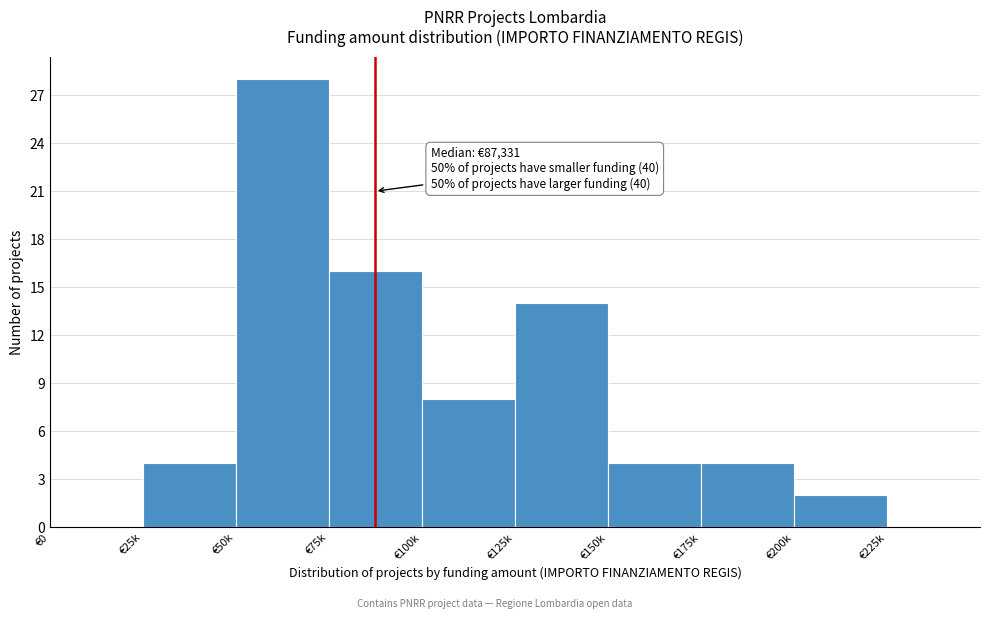

Reading left to right, extract all data points from this chart.

€0=0	€25k=4	€50k=28	€75k=16	€100k=8	€125k=14	€150k=4	€175k=4	€200k=2	€225k=0